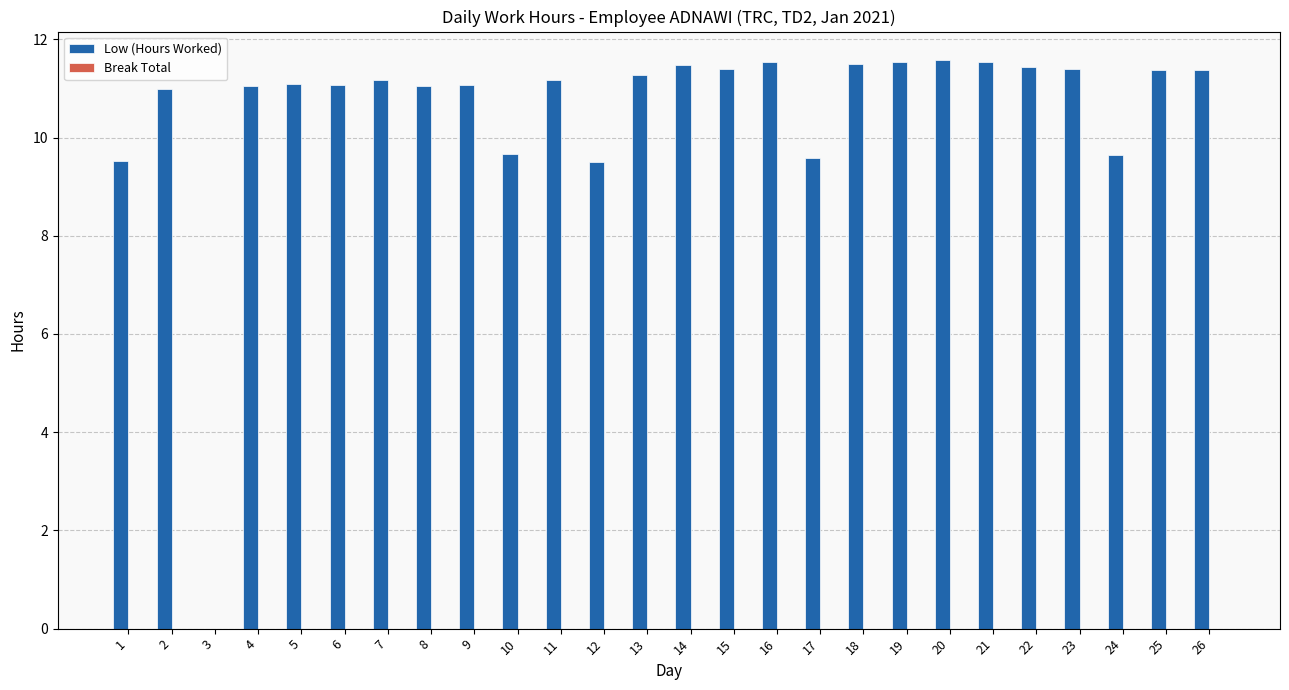

Are the bars grouped side by side (vs. stacked)?

No